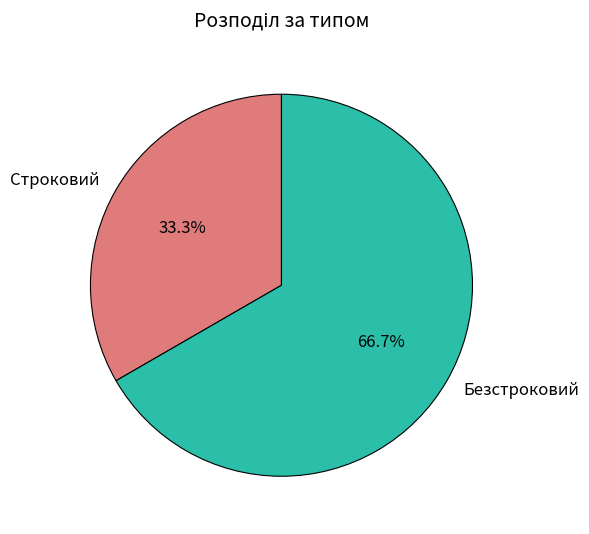

Which has a higher value, Строковий or Безстроковий?

Безстроковий